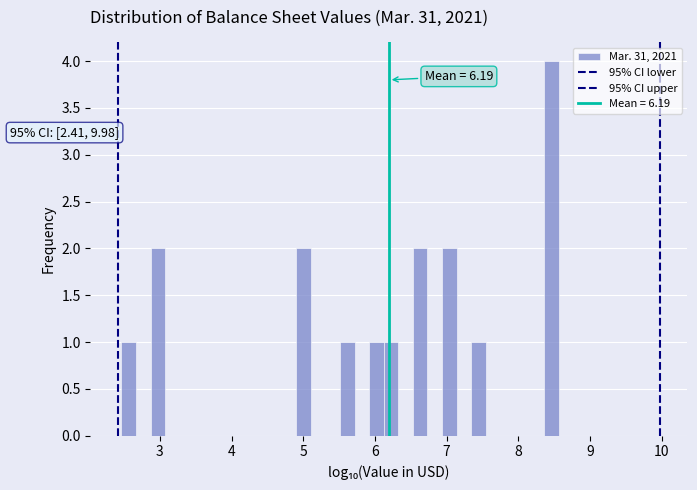

Read against the x-axis, roughly where is the centre of the tallest bar?

8.5